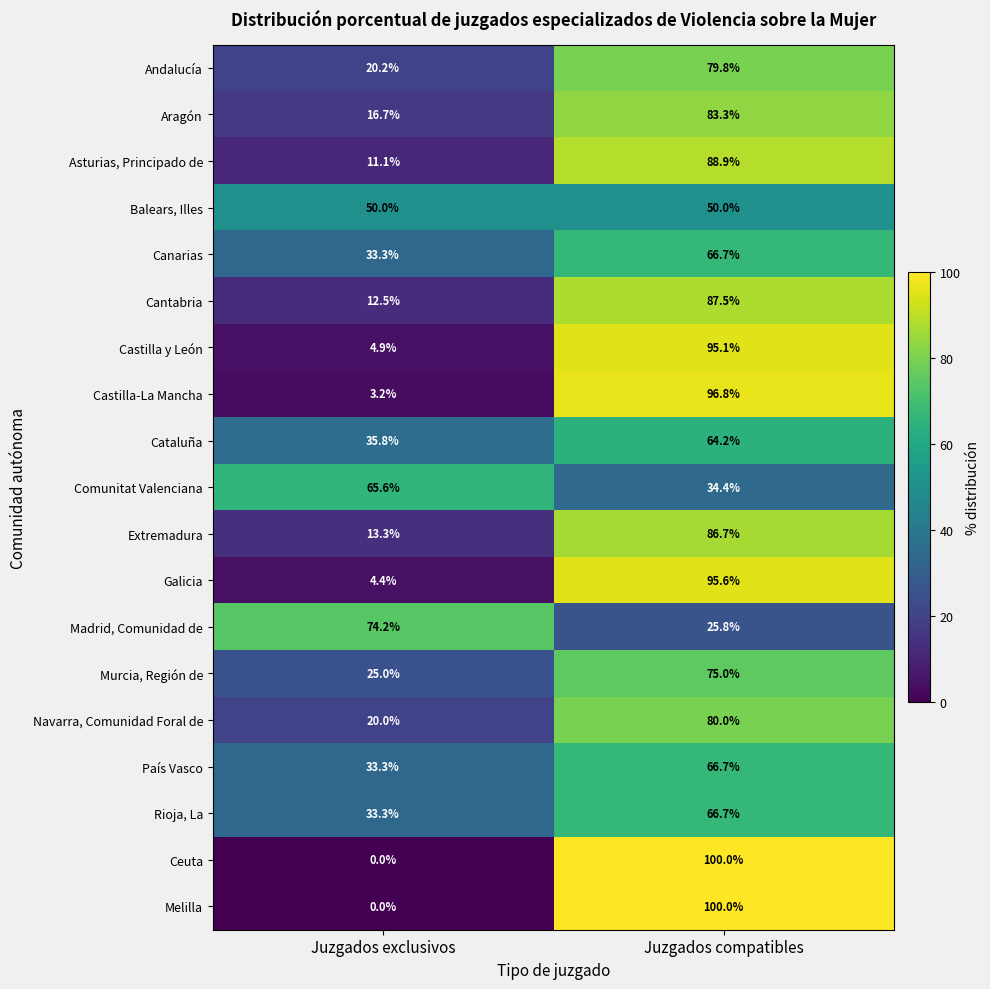

The Asturias, Principado de series shows 6.1 at Juzgados exclusivos. True or false?

False